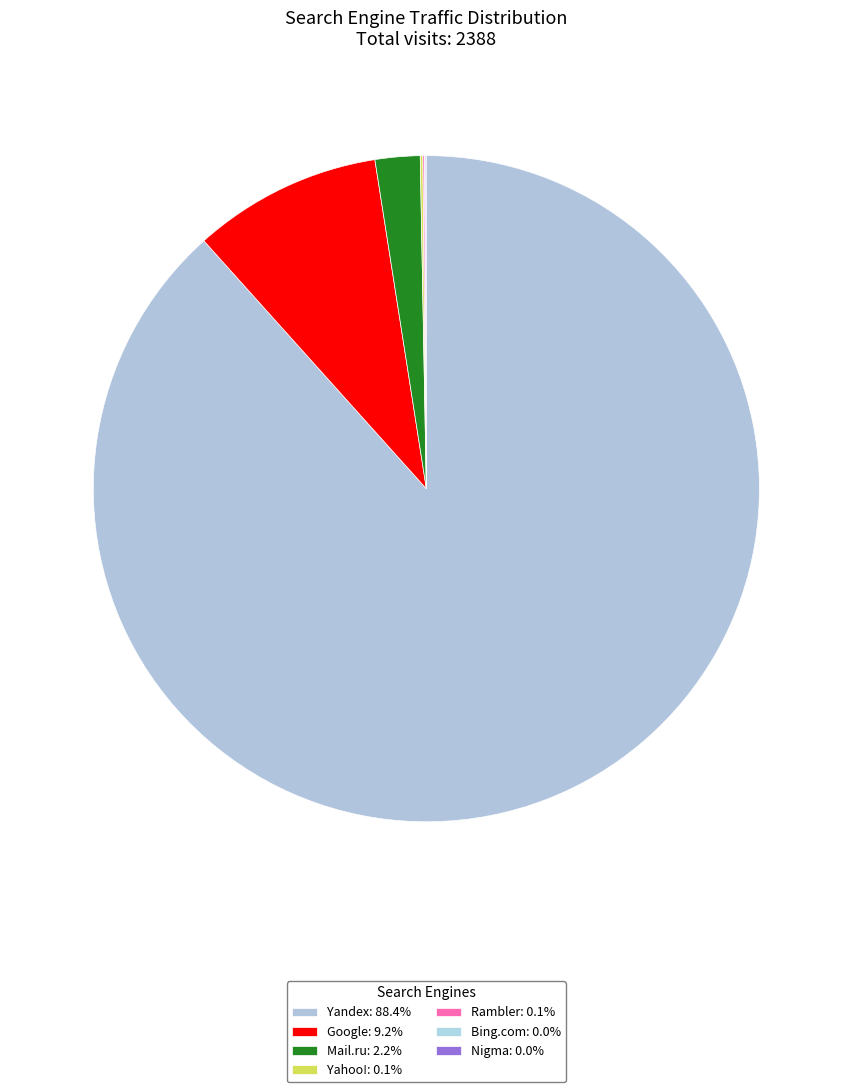

Combined, what portion of the pie is Nigma and Bing.com?

0.1%